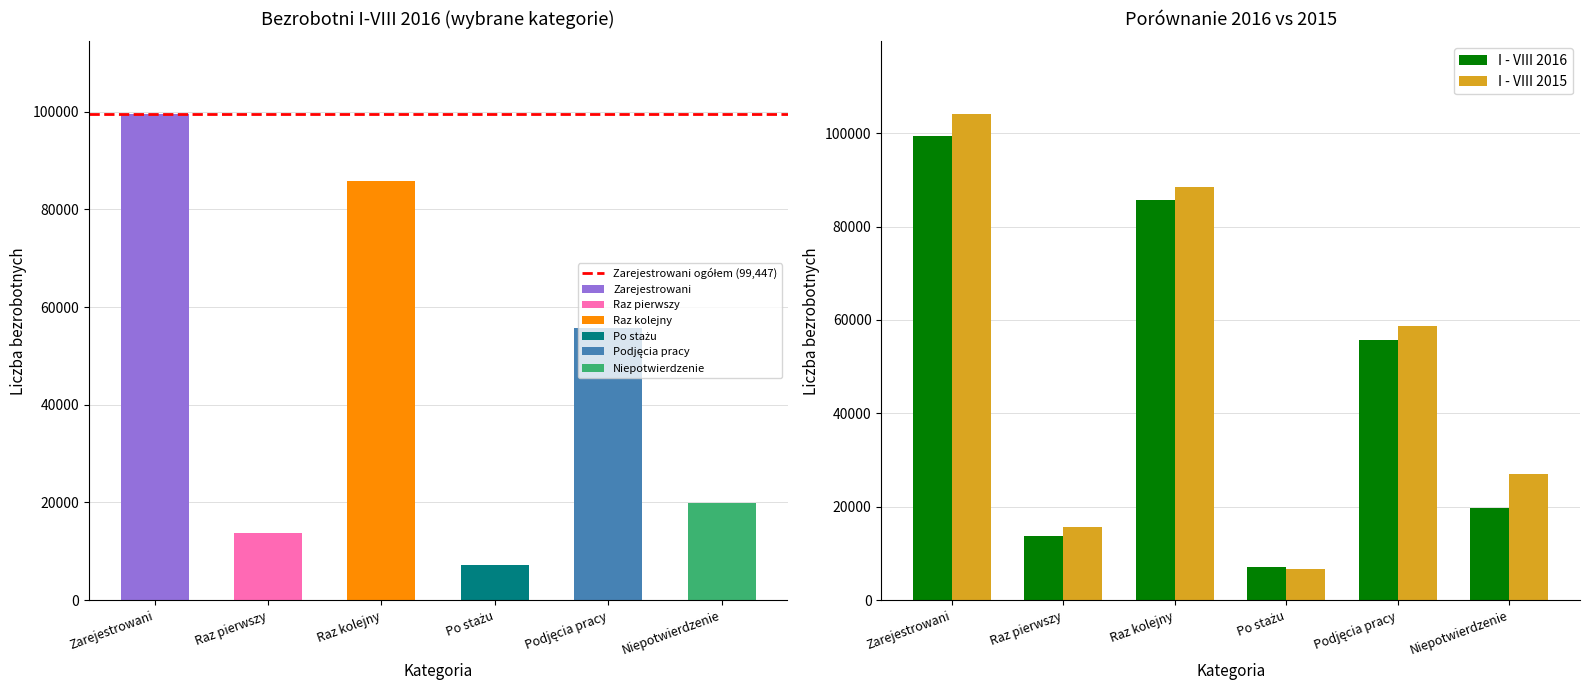

What is the average value of the I - VIII 2015 series?

50108